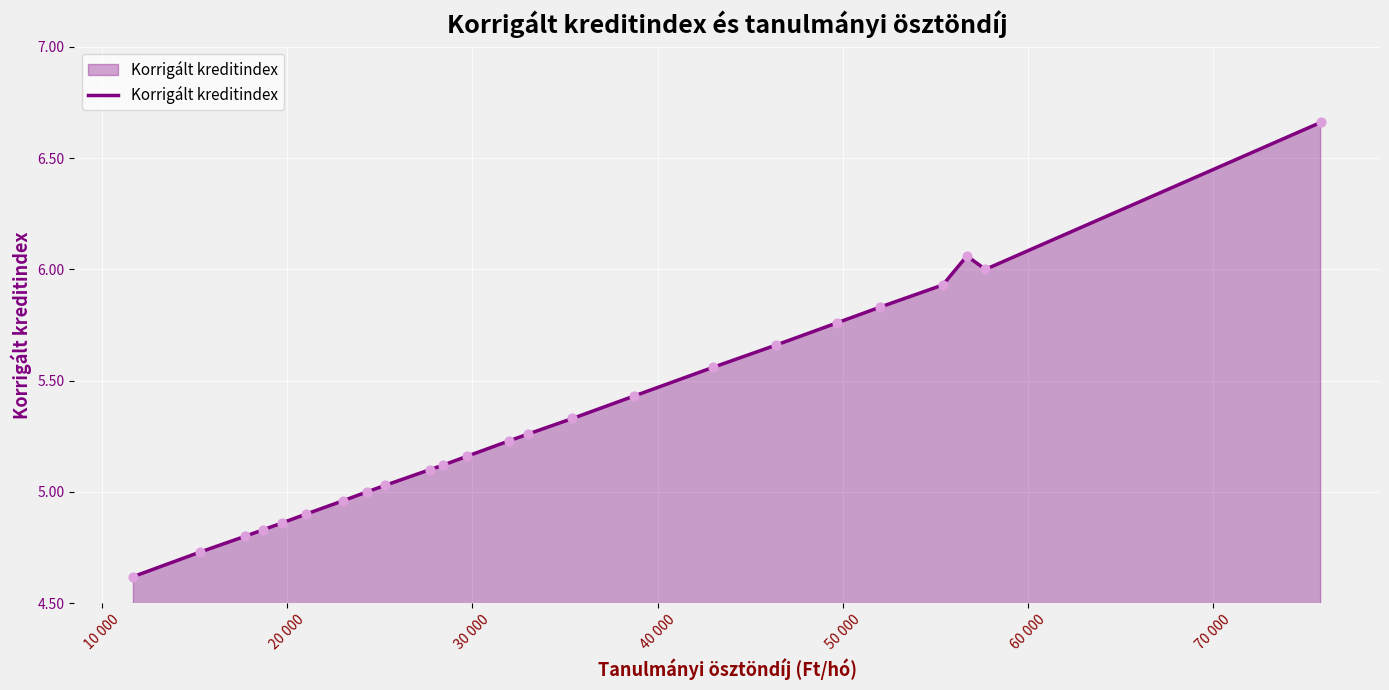

What is the difference between the maximum and minimum values?

2.0